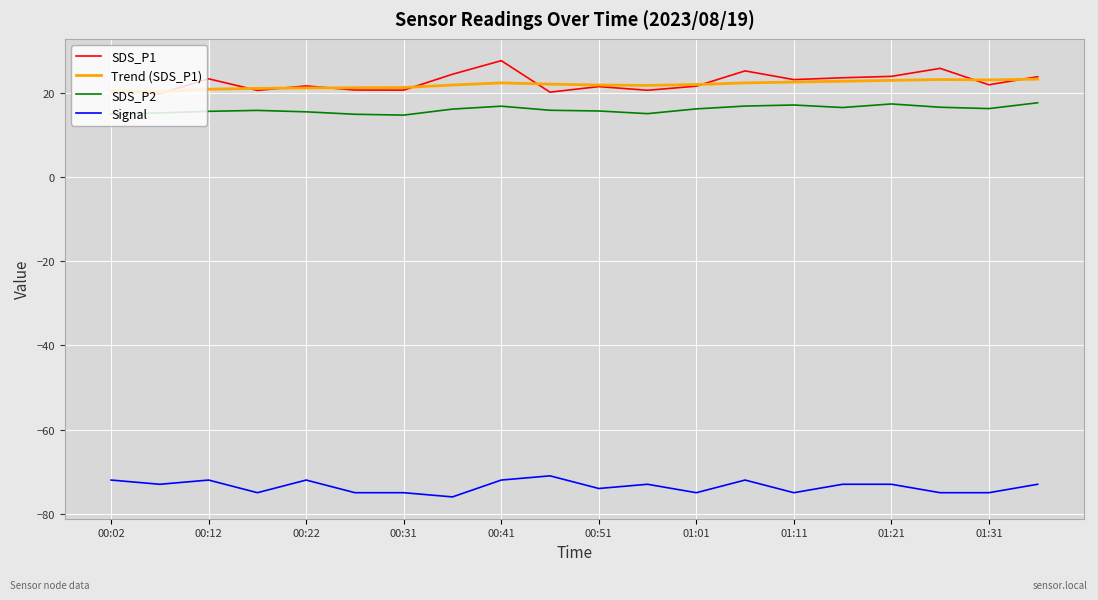

True or false: SDS_P2 and Signal intersect in this chart.

False